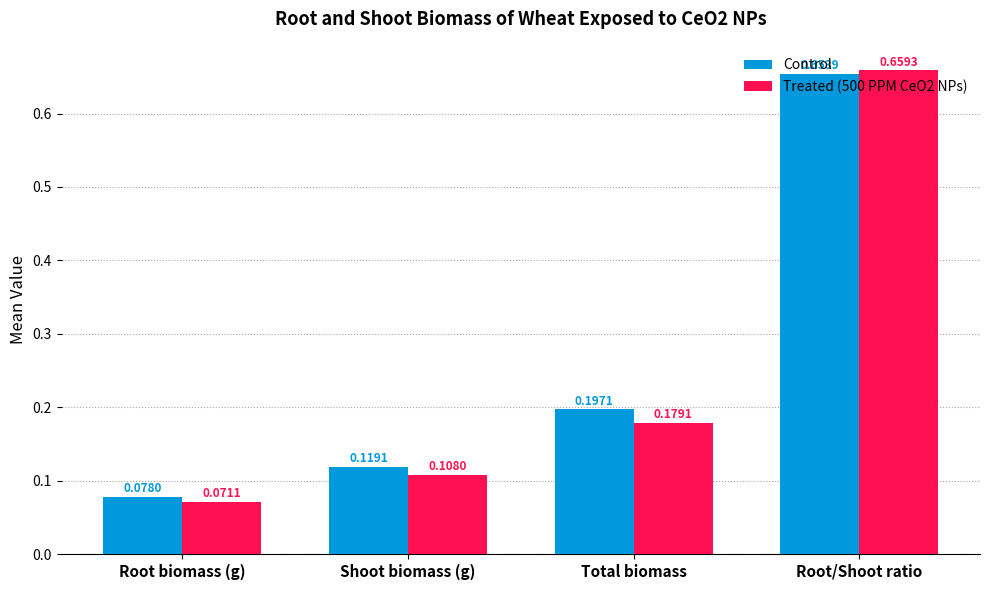

Where is Treated (500 PPM CeO2 NPs) nearest to the value 0?

Root biomass (g)